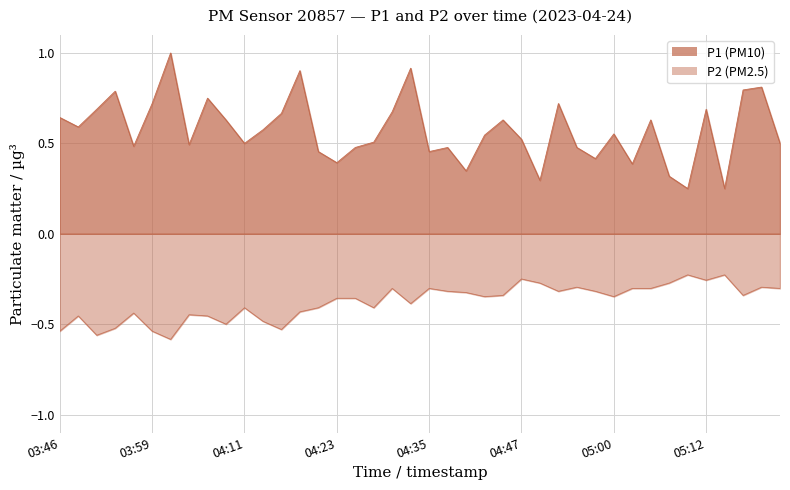

True or false: P1 has a value of 0.5 at 05:22.

True